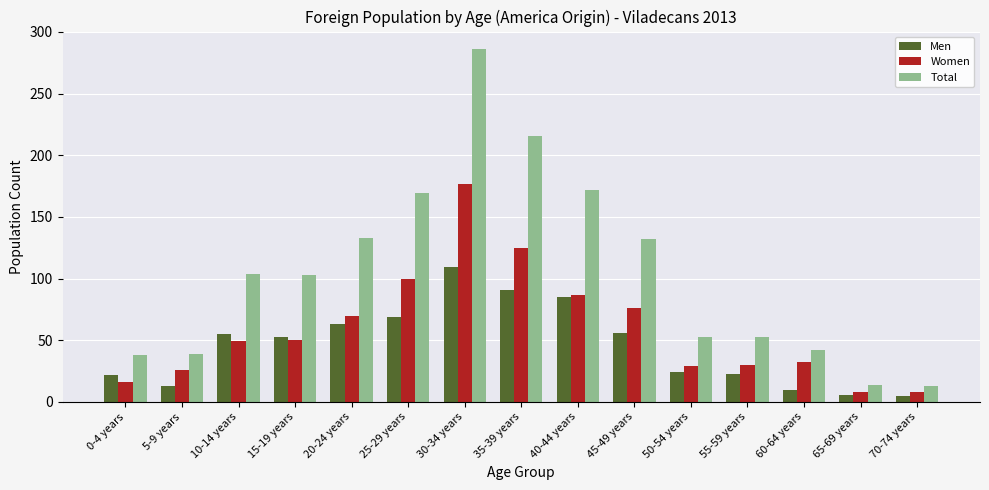

What is the value of the Women bar at the 14th from the left?

8